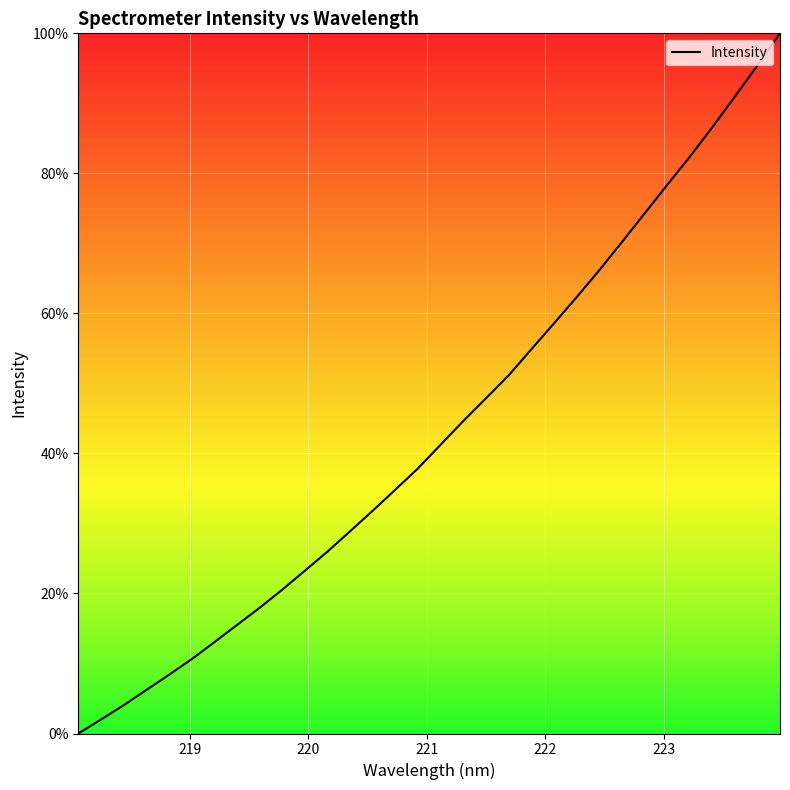

What is the maximum value shown in the chart?

100.0